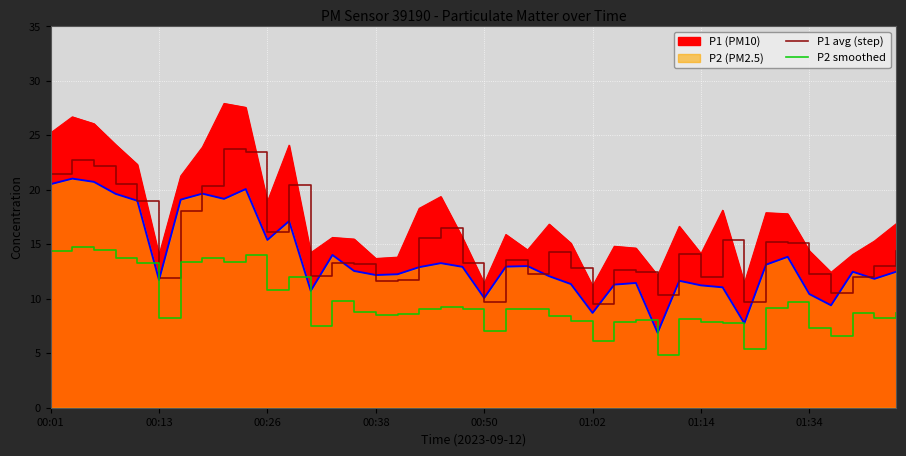

How many interior local peaks does the P2 smoothed series have?

11